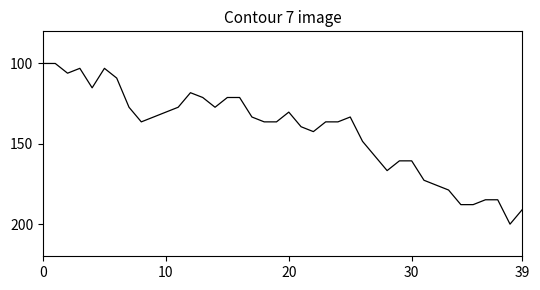

What is the difference between the maximum and minimum values?

100.0